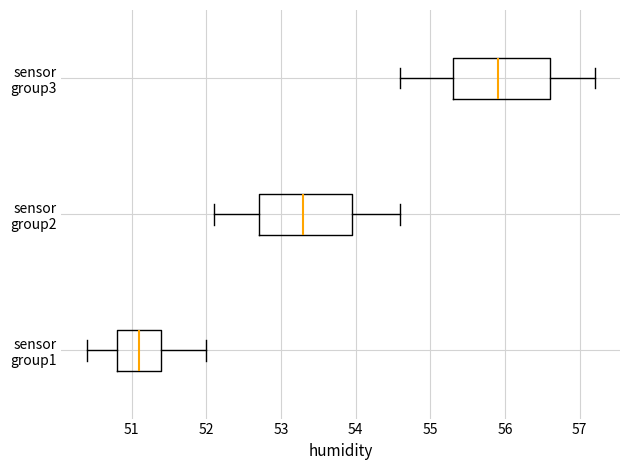

Reading bottom to top, transcribe this box plot: for each box, give where its median line is, the range the box spans, and where its two whiskers end, as read against the x-axis. The values are not printed on the chart, so give them approximately, as read against the axis.

sensor group1: median 51.1, box 50.8 to 51.4, whiskers 50.4 to 52.0
sensor group2: median 53.3, box 52.7 to 54.0, whiskers 52.1 to 54.6
sensor group3: median 55.9, box 55.3 to 56.6, whiskers 54.6 to 57.2